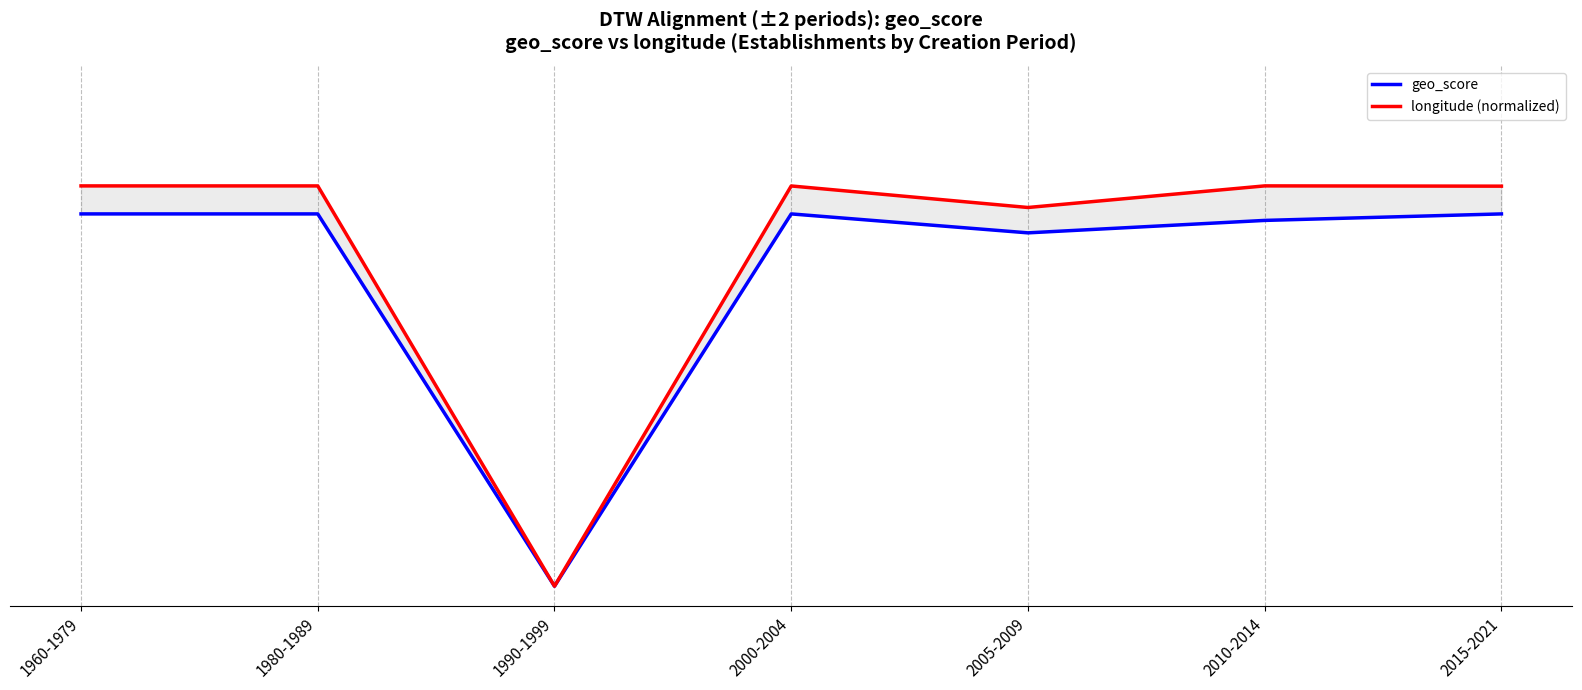

The value of geo_score at 2000-2004 is 0.9. True or false?

True